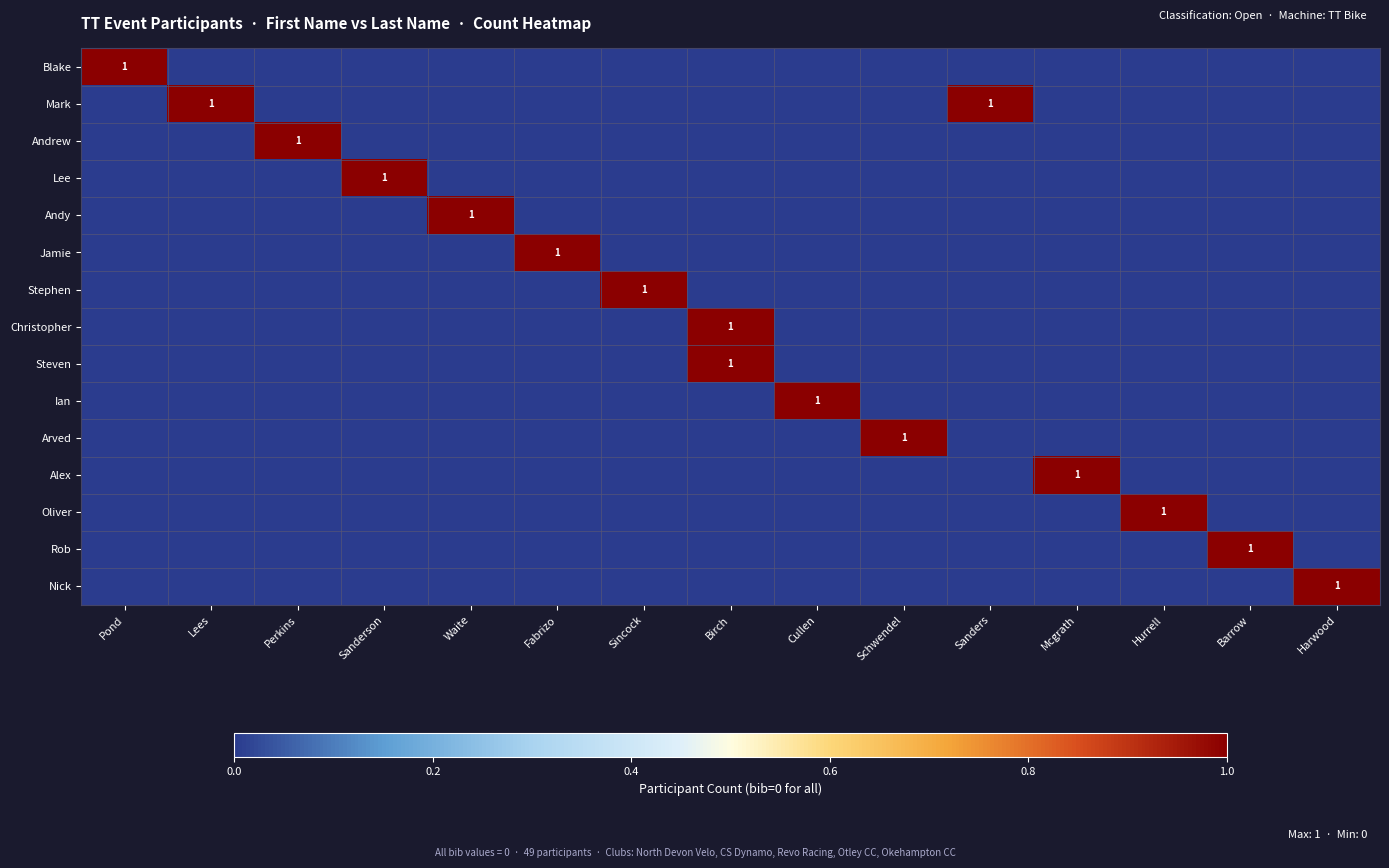

Between Cullen and Birch, which is larger?

Cullen